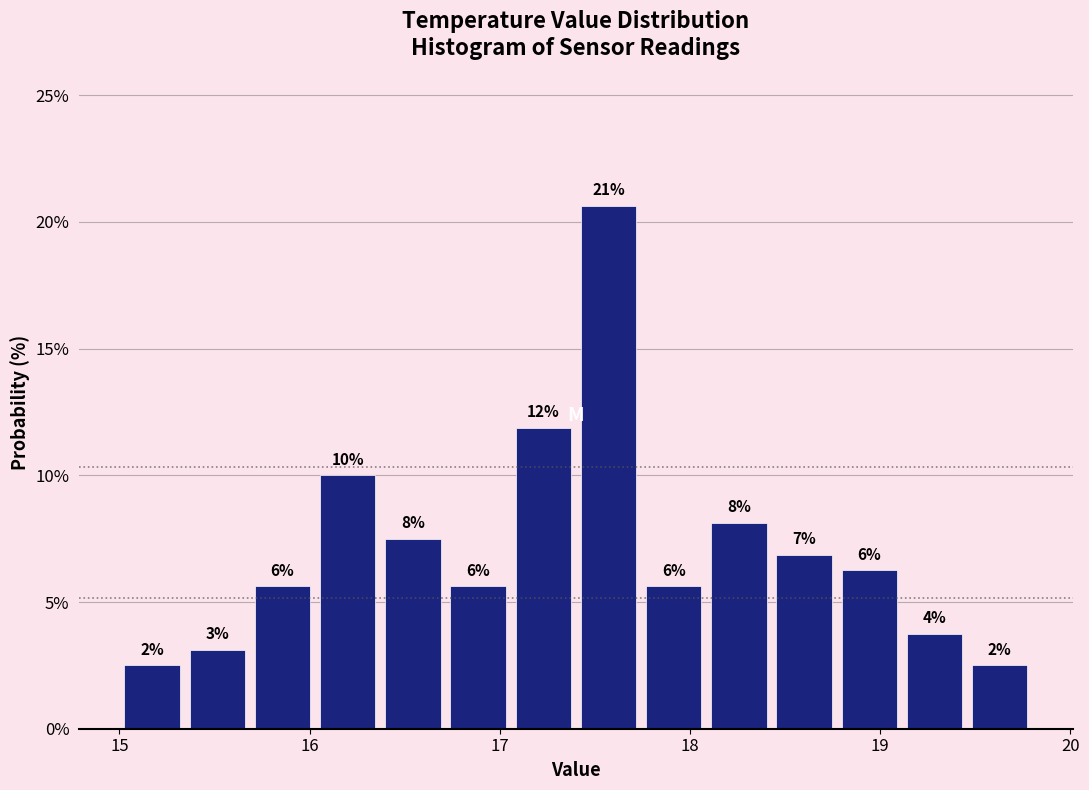

Read against the x-axis, roughly where is the centre of the tallest bar?

17.6